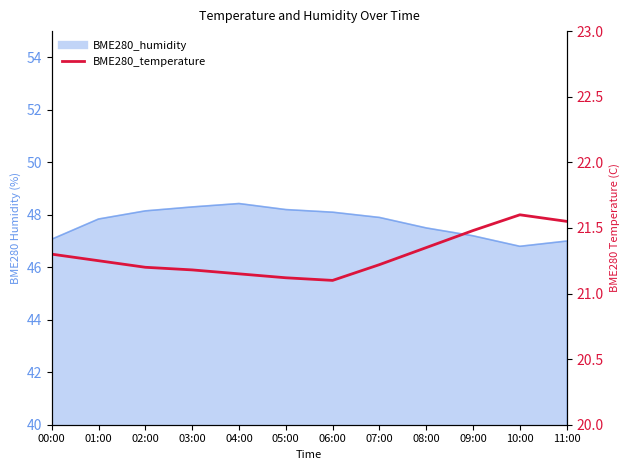

The value at 03:00 is 21.2. True or false?

True